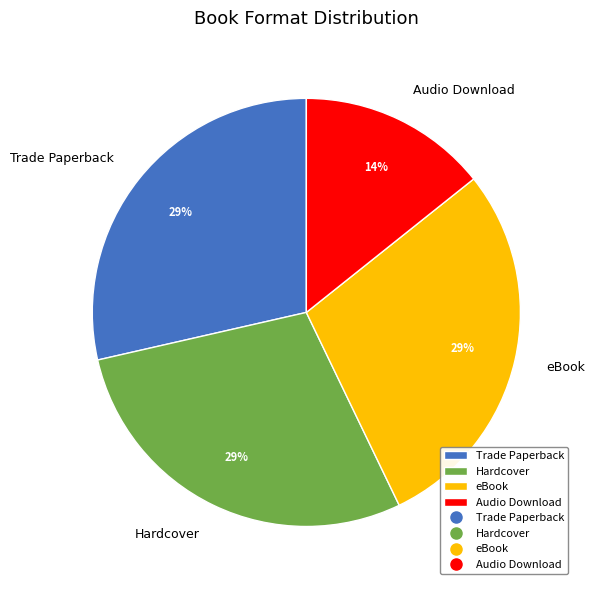

Is it true that Trade Paperback is 16% of the pie?

False